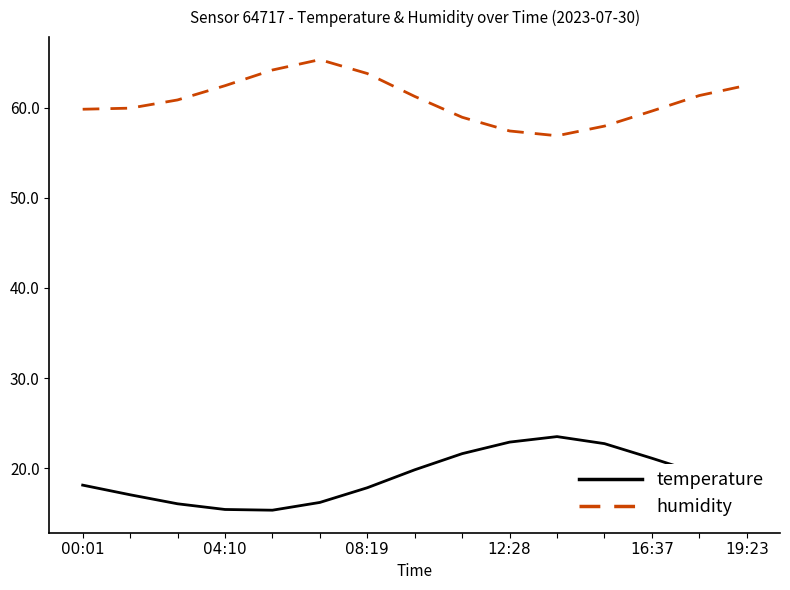

What is the difference between the maximum and minimum values in the humidity series?

8.4